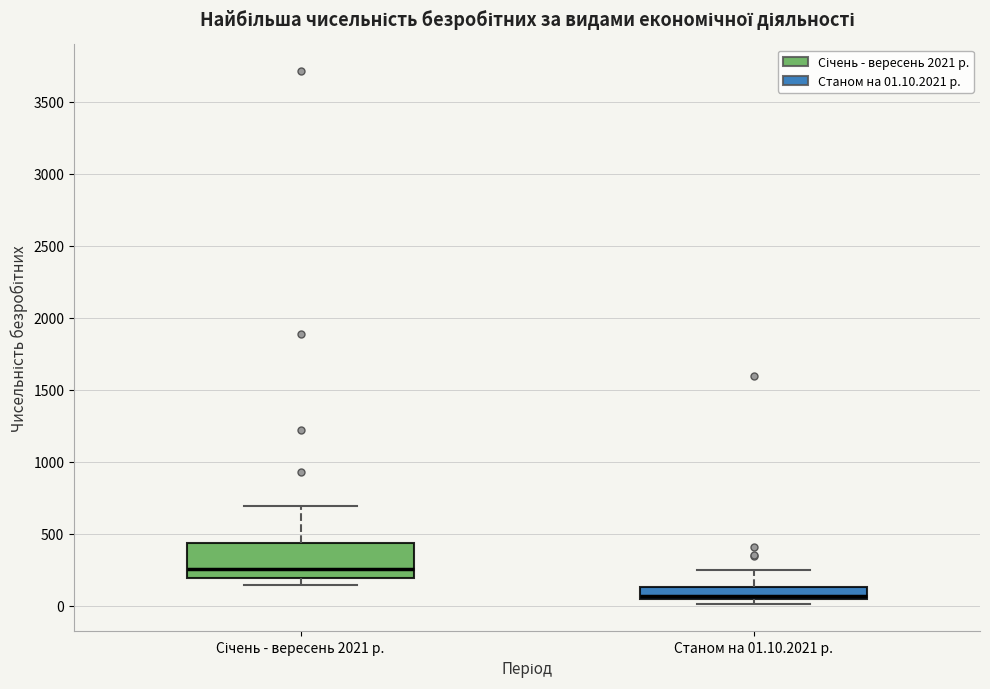

Which box's median line is the highest?

Січень - вересень 2021 р.